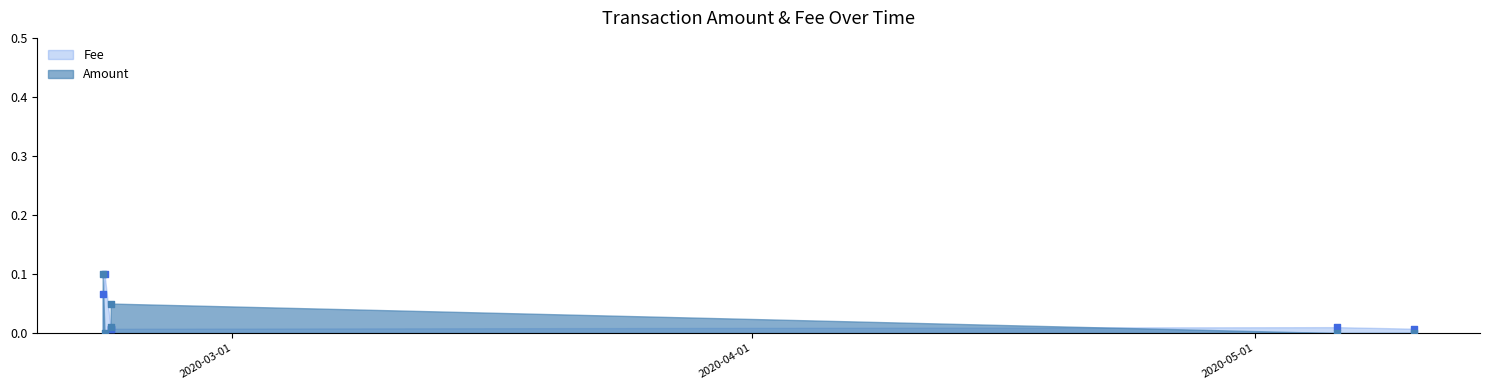

Which series has the largest total across all categories?

Fee